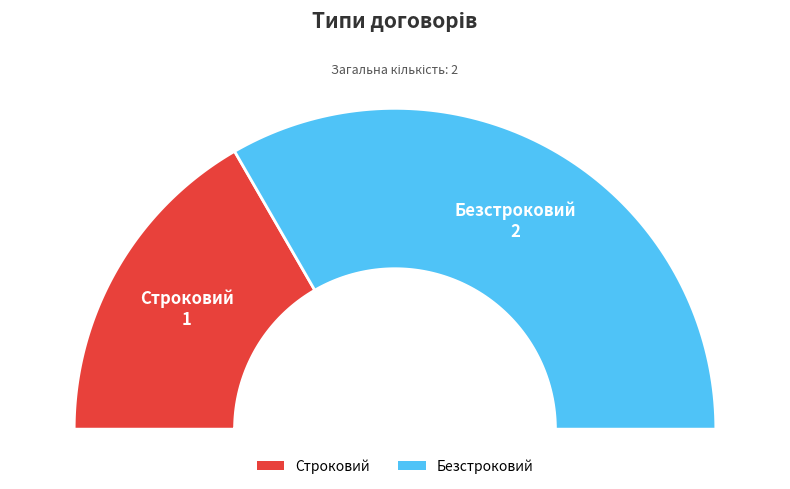

True or false: Строковий accounts for 33% of the total.

True